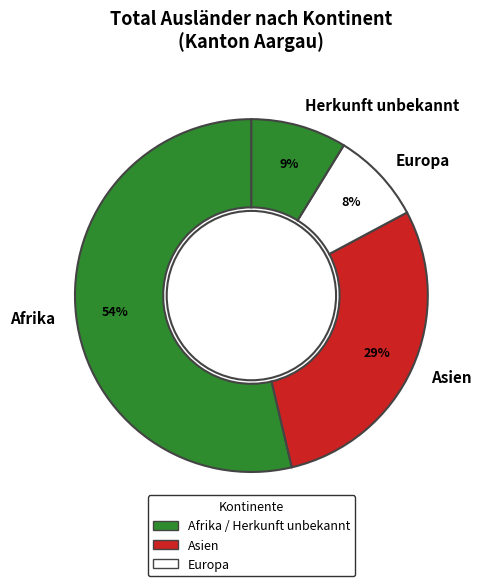

To the nearest percent, what portion does Herkunft unbekannt represent?

9%